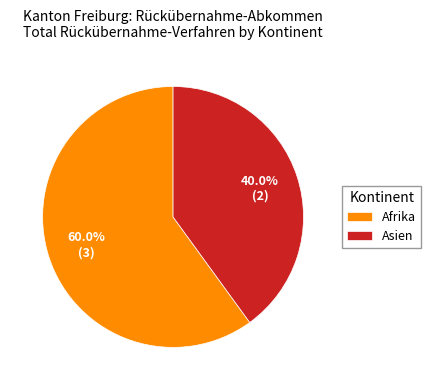

Does any single category account for the majority?

Yes